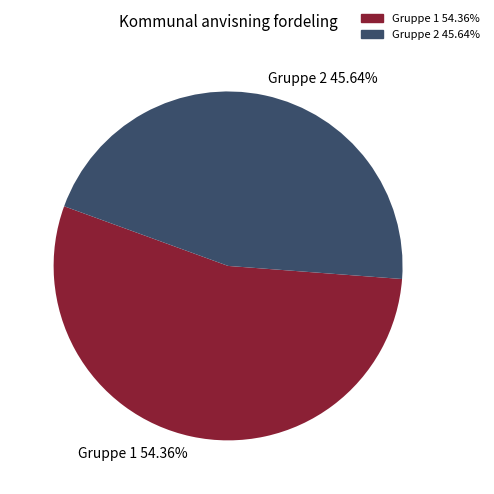

Is the sum of Gruppe 1 54.36% and Gruppe 2 45.64% greater than half?

Yes